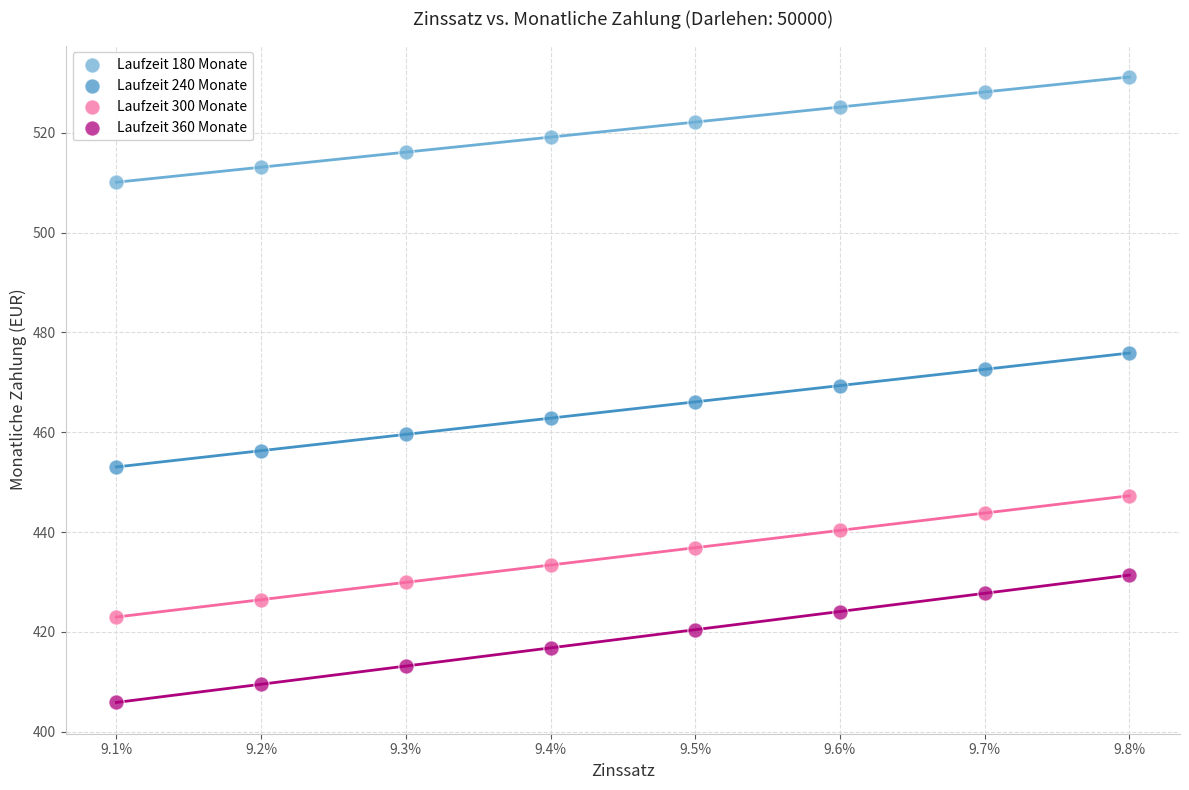

Which series reaches the minimum Y coordinate?

Laufzeit 360 Monate